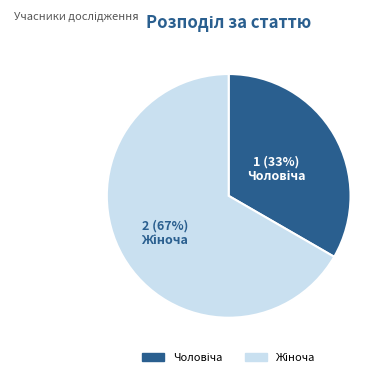

To the nearest percent, what is the average slice percentage?

50%